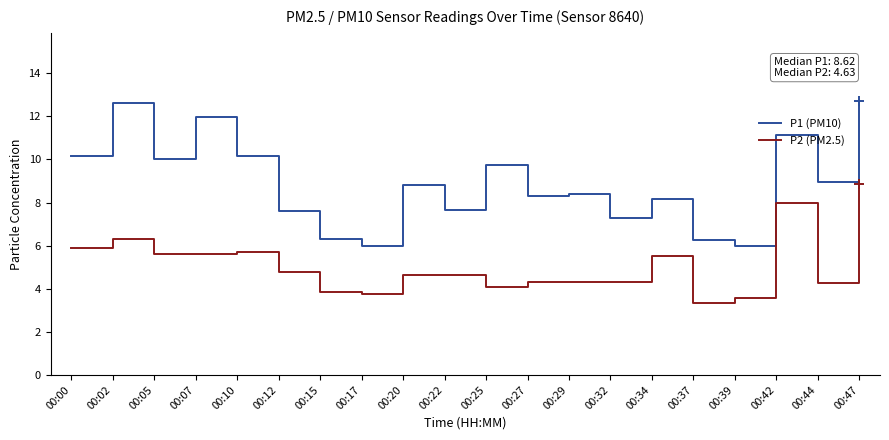

Where is the first local maximum for P1 (PM10)?

00:02